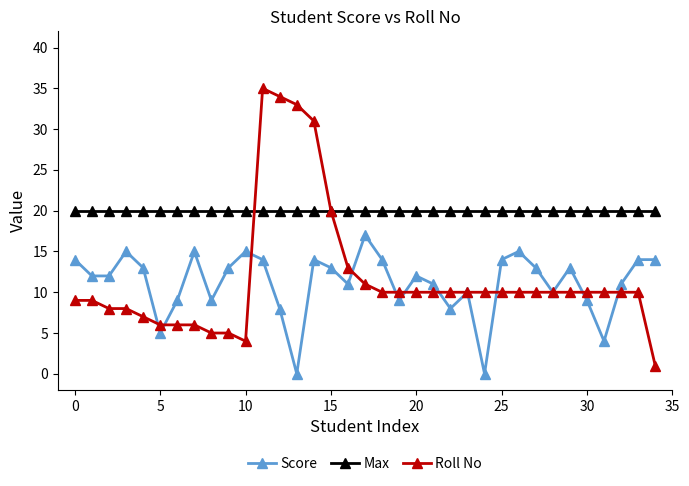

Which series has the widest spread of values?

Roll No